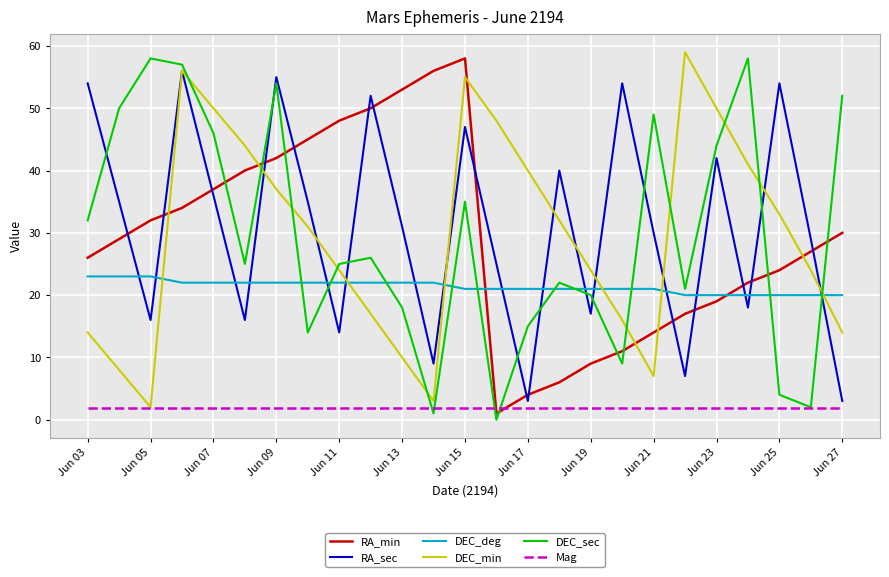

Which series ends up on top after the final intersection of DEC_deg and RA_sec?

DEC_deg